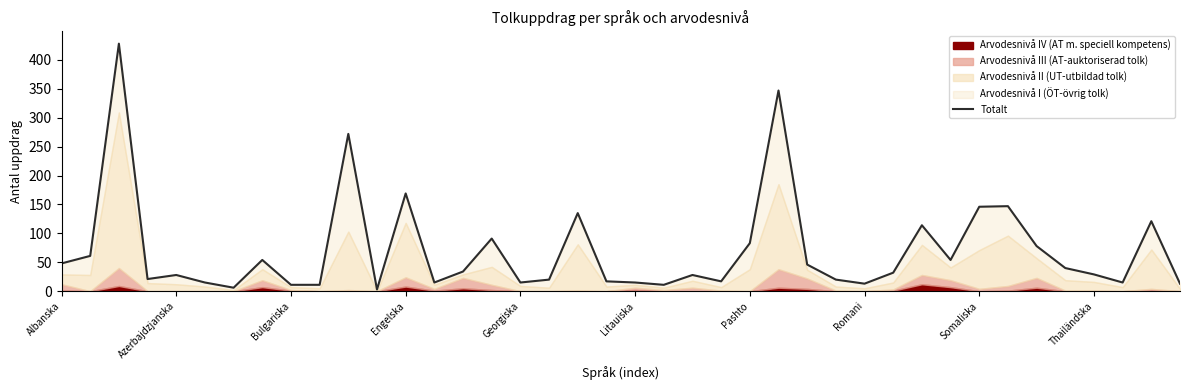

What is the ratio of the value at 15 to the value at Bulgariska?

0.2